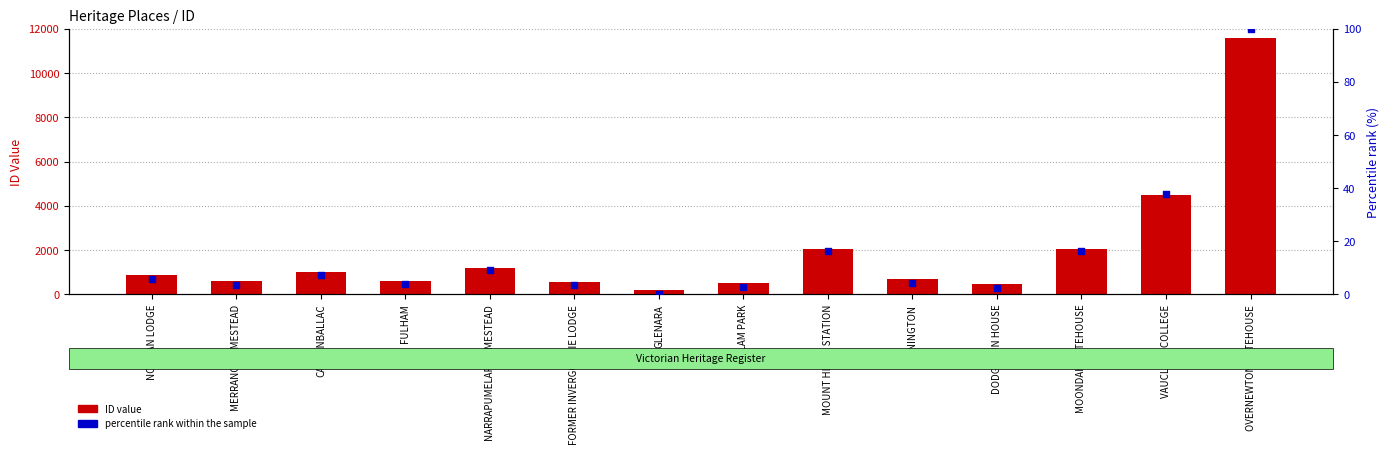

Is the value of percentile rank at CARRANBALLAC greater than the value of ID value at OVERNEWTON GATEHOUSE?

No